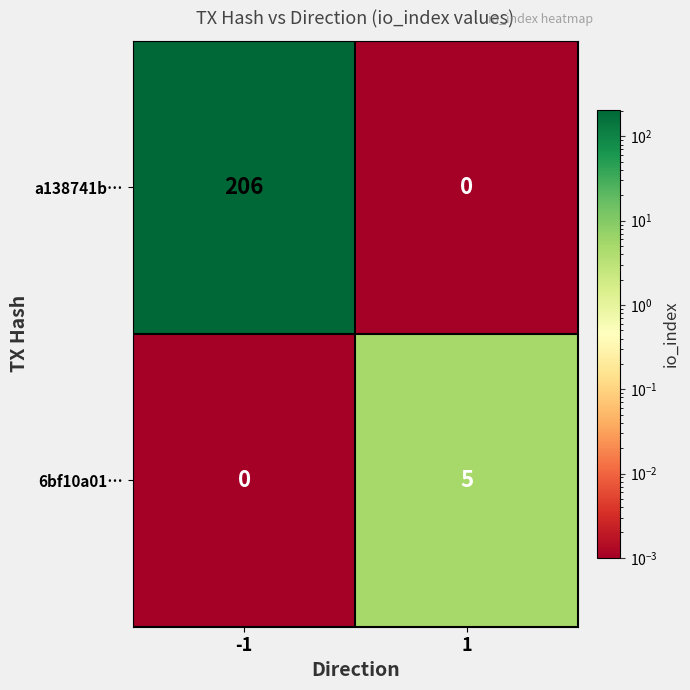

Rank the series at 1 from highest to lowest value.

6bf10a01…, a138741b…